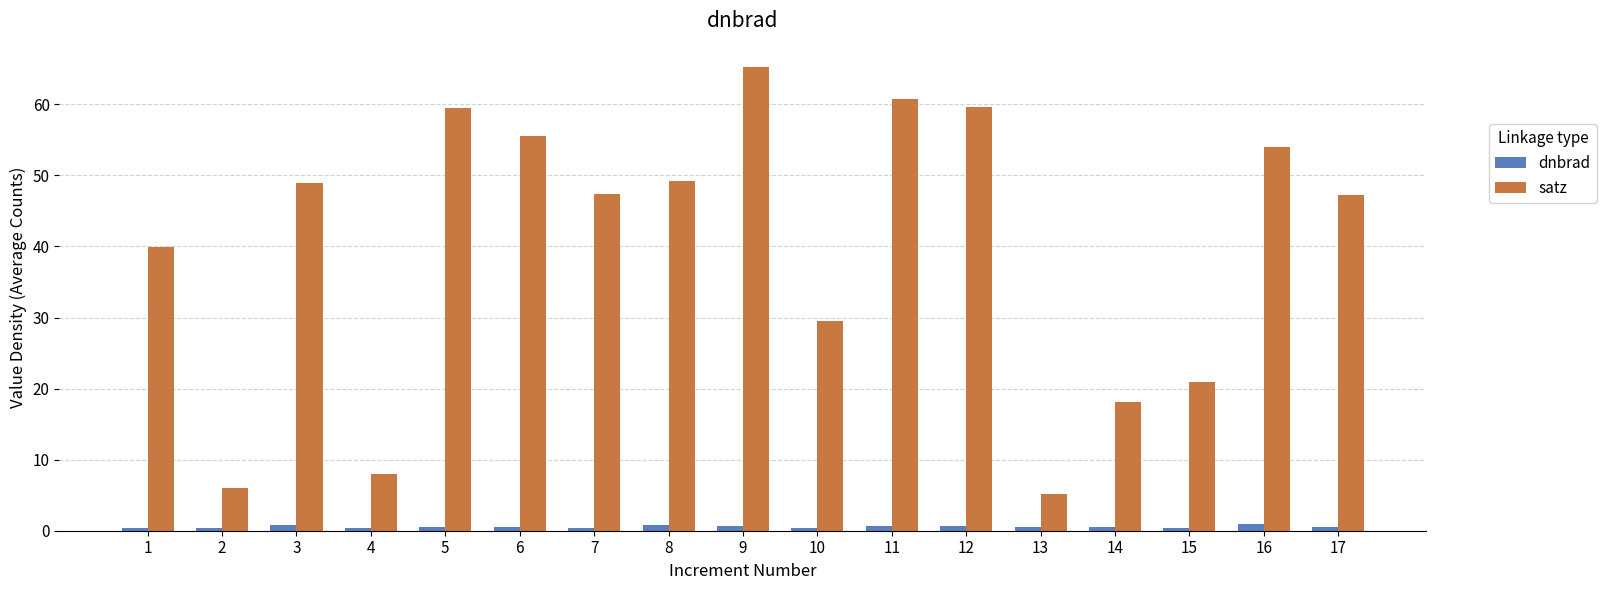

Which series changed the most between 10 and 15?

satz